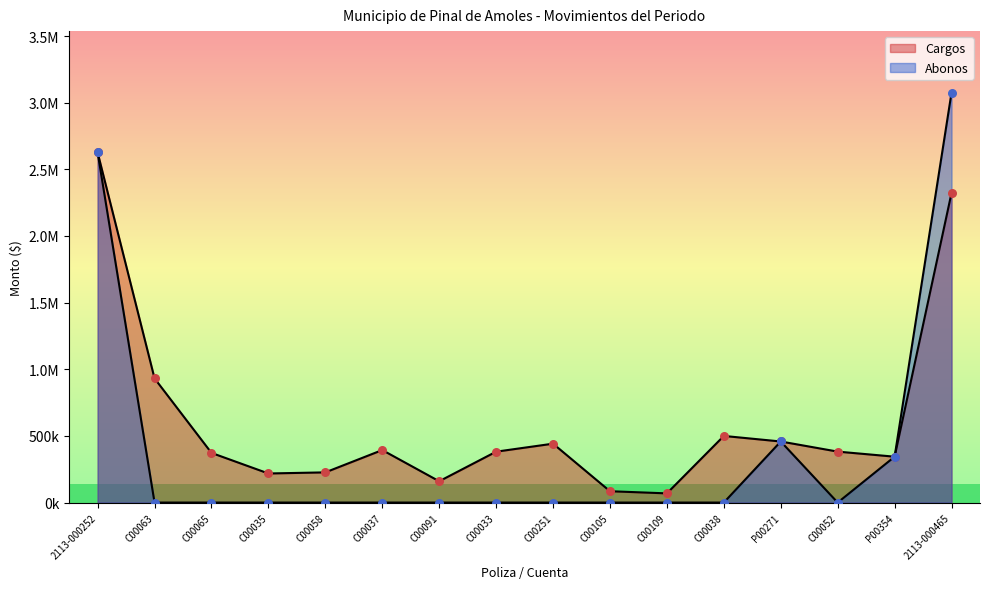

At which category is the sum across all series the highest?

2113-000465